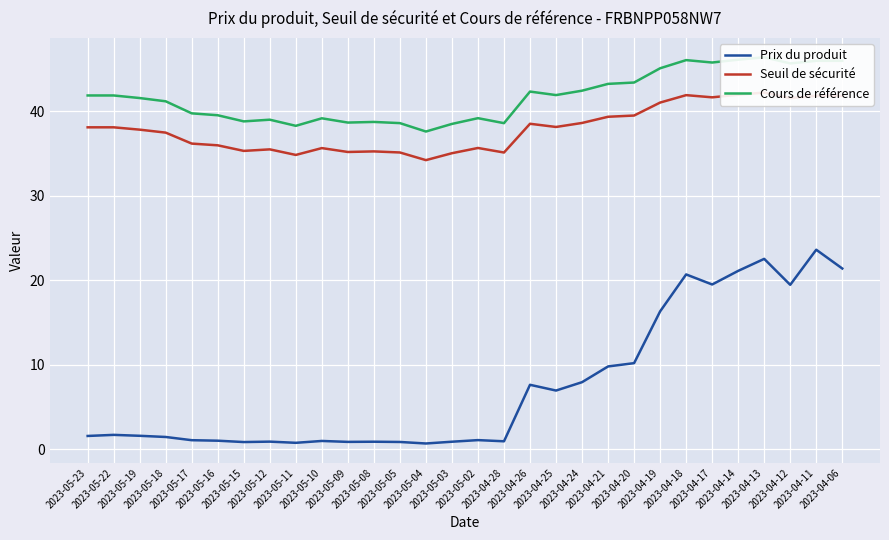

How many lines are shown in the chart?

3